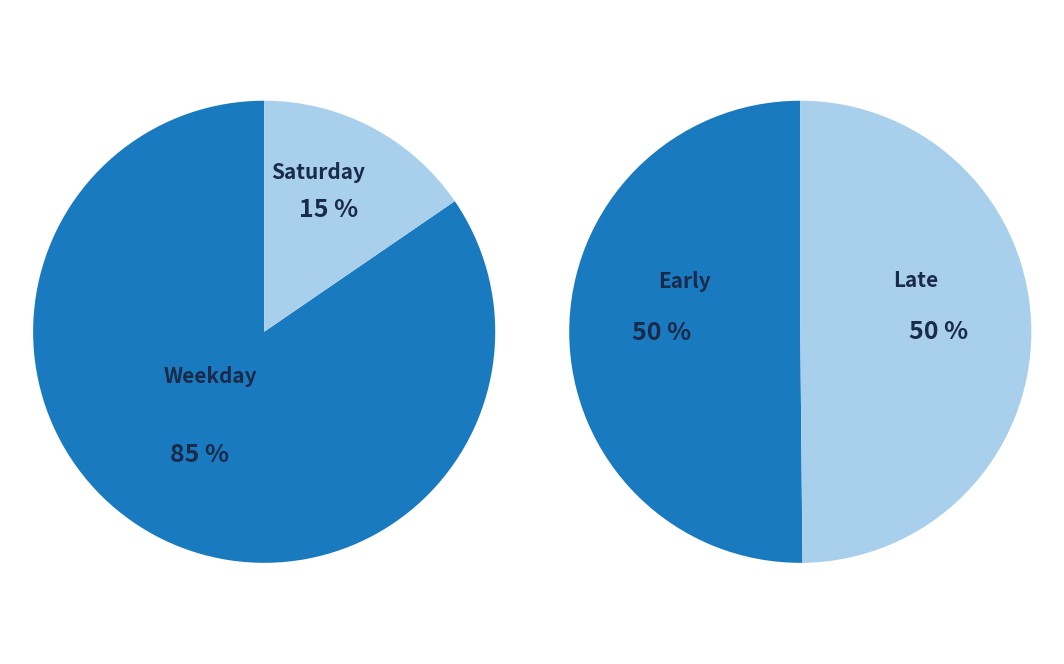

Is it true that 13-Wed is 1% of the pie?

False